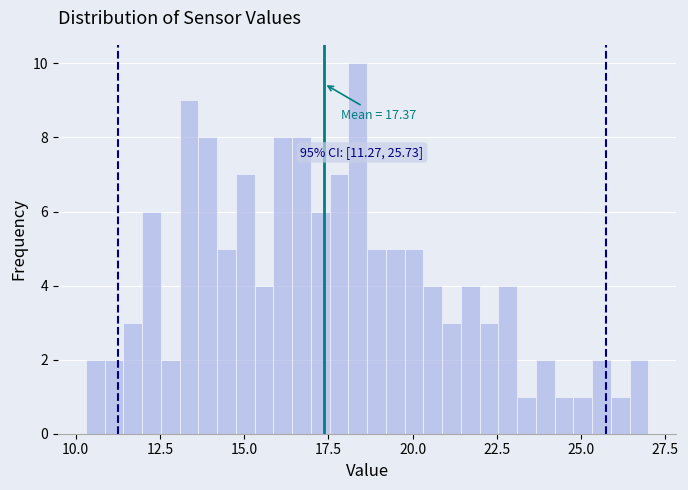

Around what value on the x-axis is the tallest bar? Give the approximate position of its centre, as read against the axis.

18.5